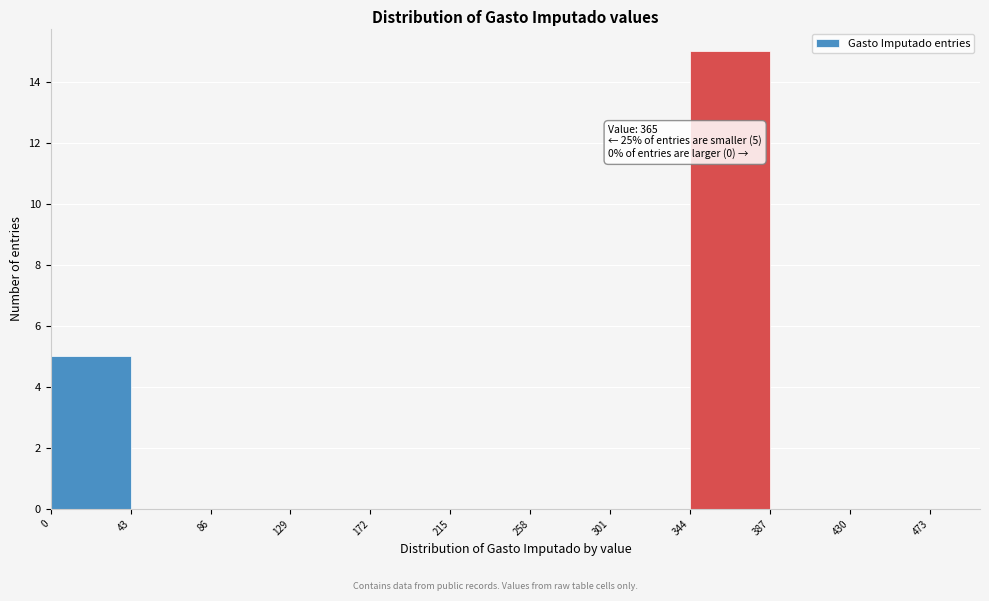

Which range on the x-axis has the tallest bar?

344 to 387